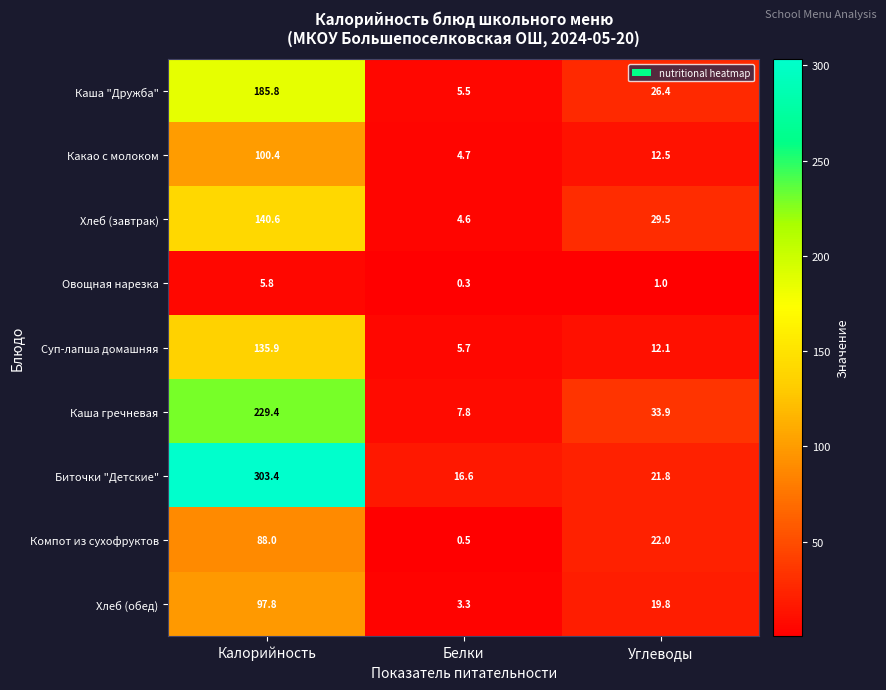

What is the sum of the Хлеб (обед) values at Калорийность and Углеводы?

117.6